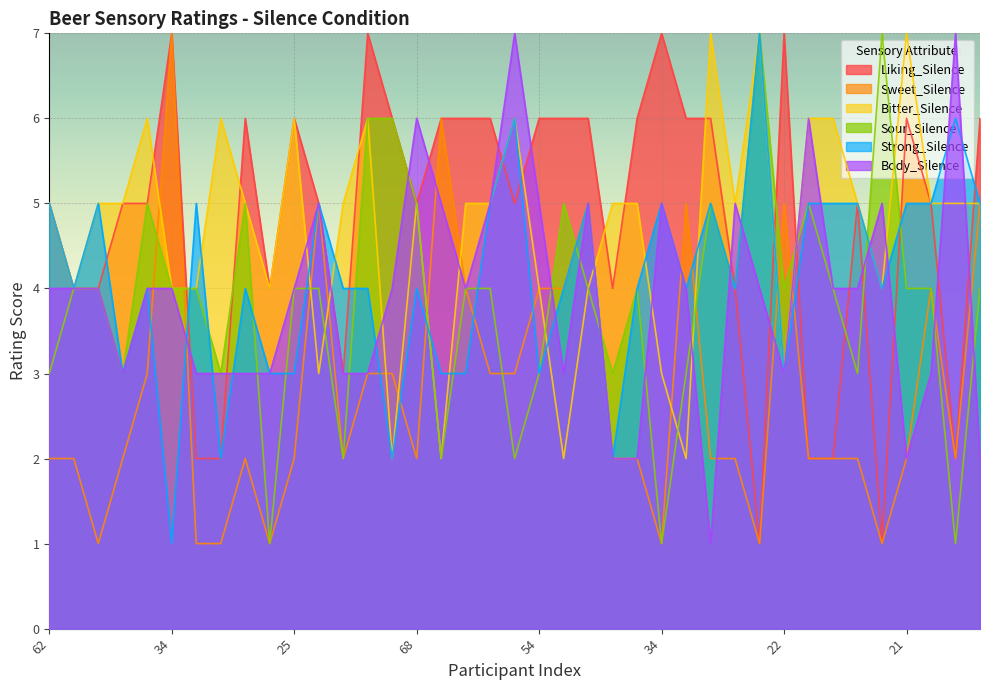

Reading right to left, what are all the values shown in this chart?

Liking_Silence: 6	2	5	6	1	5	2	2	7	1	4	6	6	7	6	4	6	6	6	5	6	6	6	5	6	7	3	5	6	4	6	2	2	7	5	5	4	4	5
Sweet_Silence: 5	2	4	2	1	2	2	2	5	1	2	2	5	1	2	2	5	4	4	3	3	4	6	2	3	3	2	5	2	1	2	1	1	7	3	2	1	2	2
Bitter_Silence: 5	5	5	7	4	5	6	6	3	7	5	7	2	3	5	5	4	2	4	6	5	5	2	5	2	6	5	3	6	4	5	6	4	4	6	5	5	4	5
Sour_Silence: 4	1	4	4	7	3	4	5	4	7	4	5	3	1	4	3	4	5	3	2	4	4	2	5	6	6	2	4	4	1	5	3	4	4	5	3	4	4	3
Strong_Silence: 5	6	5	5	4	5	5	5	3	7	4	5	4	5	4	2	5	4	3	6	5	3	3	4	2	4	4	5	3	3	4	2	5	1	4	3	5	4	5
Body_Silence: 2	7	3	2	5	4	4	6	3	4	5	1	4	5	2	2	5	3	5	7	5	4	5	6	4	3	3	5	4	3	3	3	3	4	4	3	4	4	4